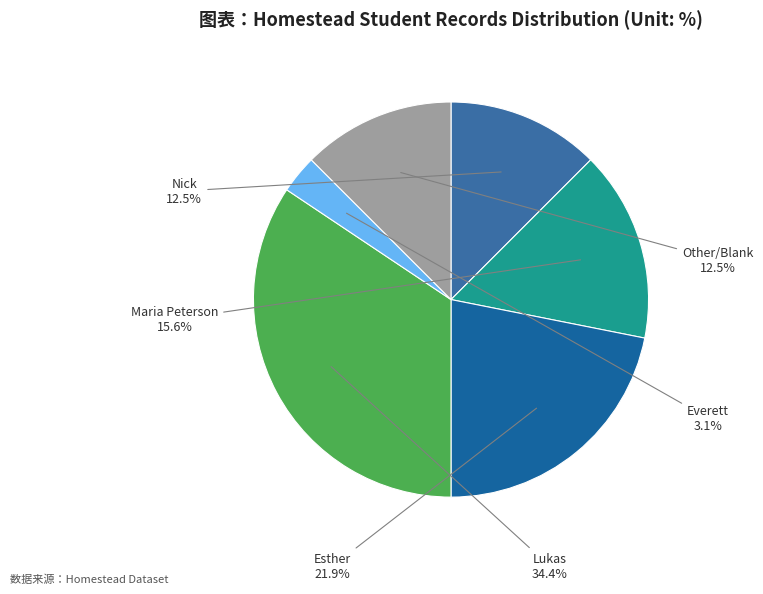

Is there any slice that represents more than half of the pie?

No